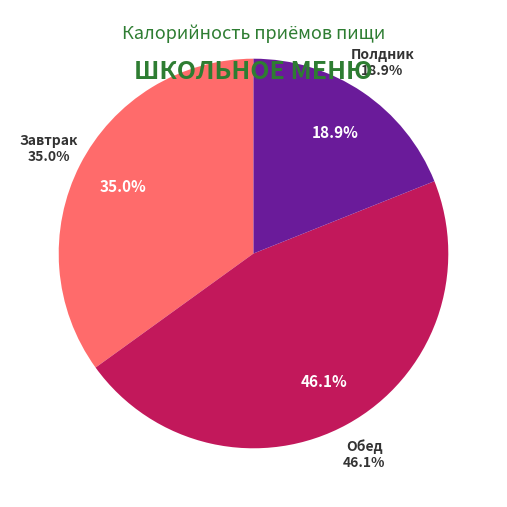

Between Обед and Завтрак, which is larger?

Обед